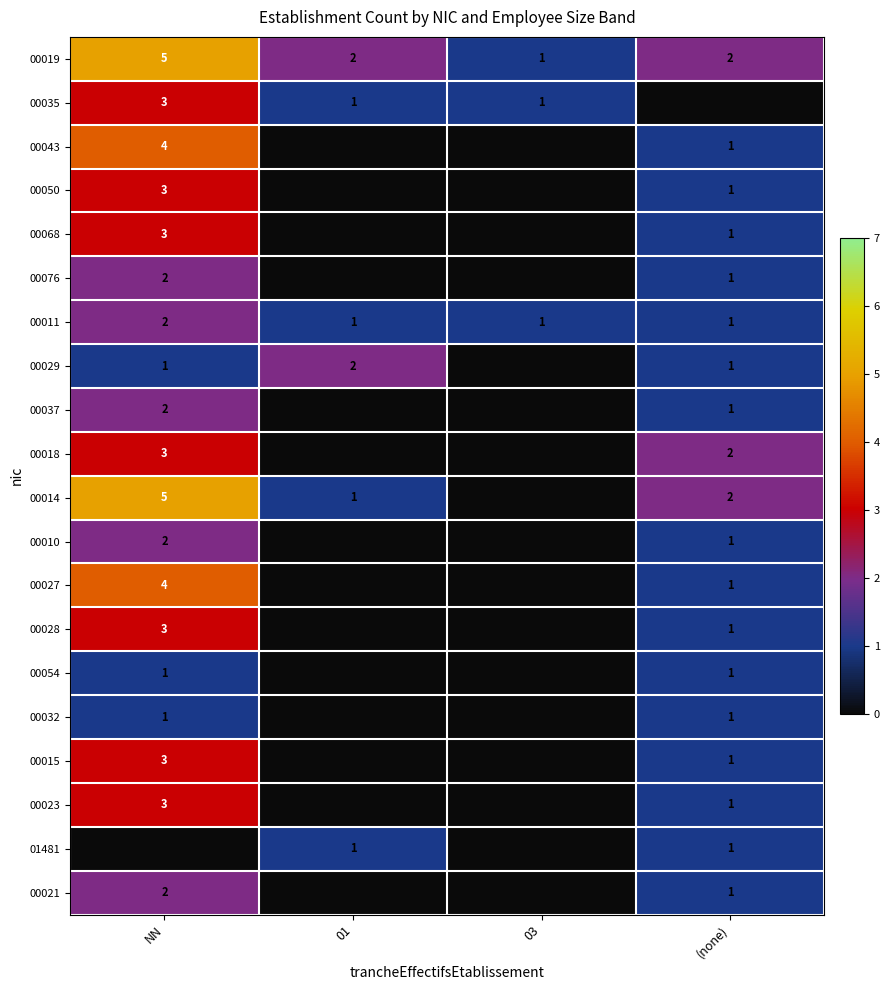

What is the difference between the highest and lowest values at NN?

5